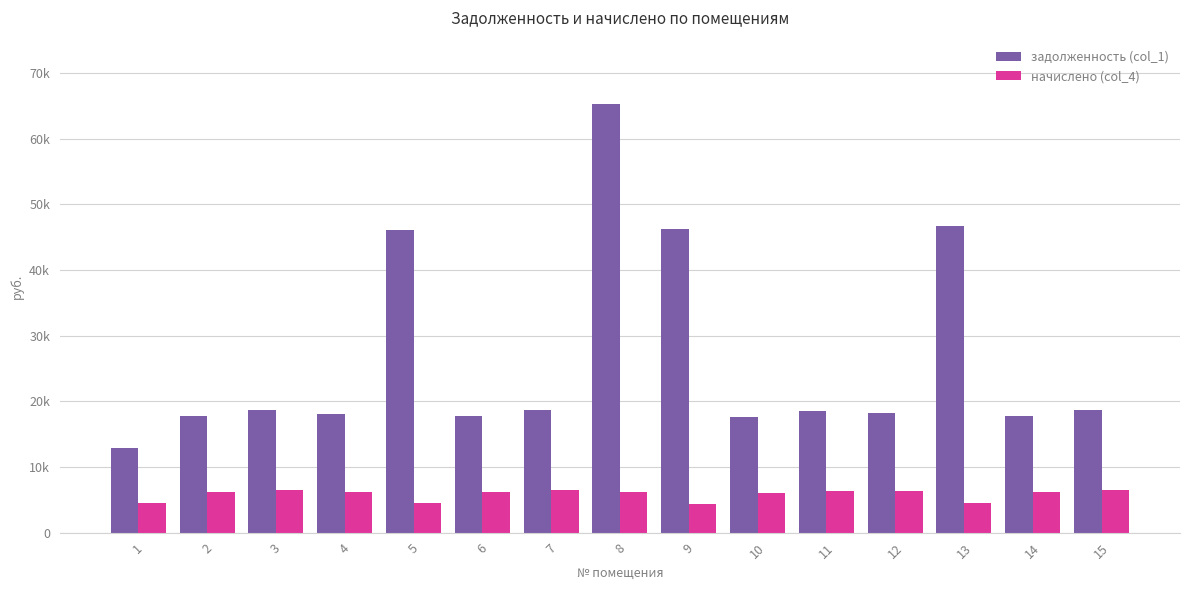

What are all the series names shown in the legend?

задолженность (col_1), начислено (col_4)